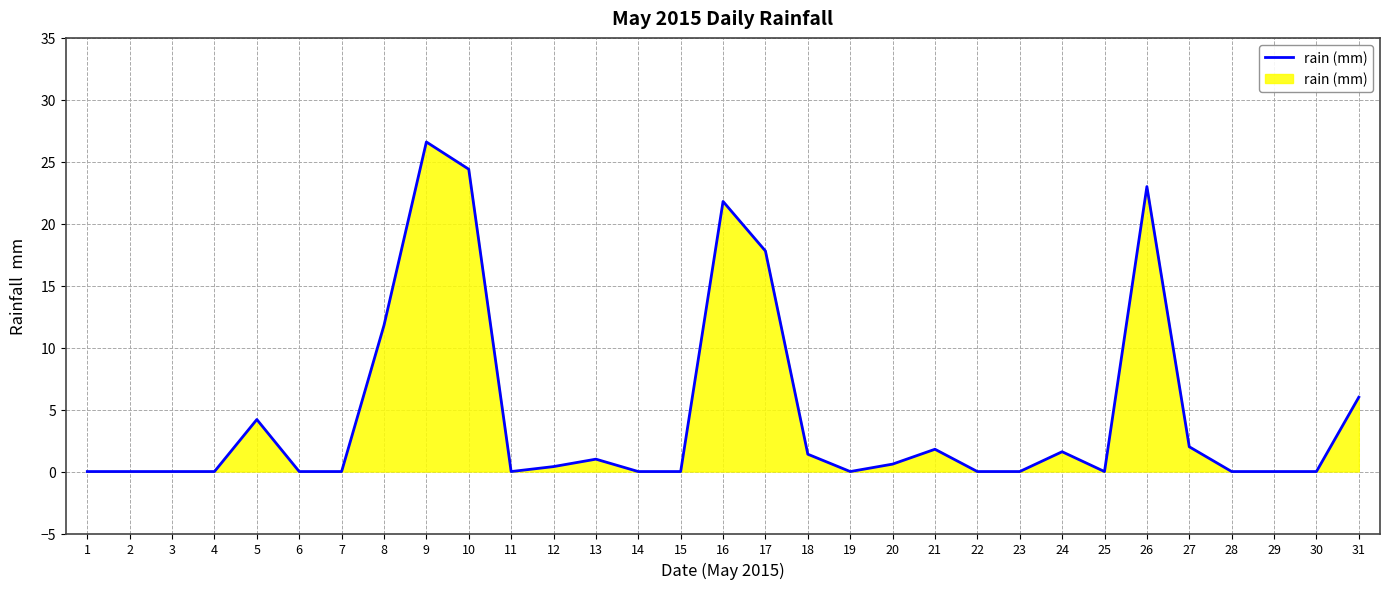

What is the greatest value displayed?

26.6